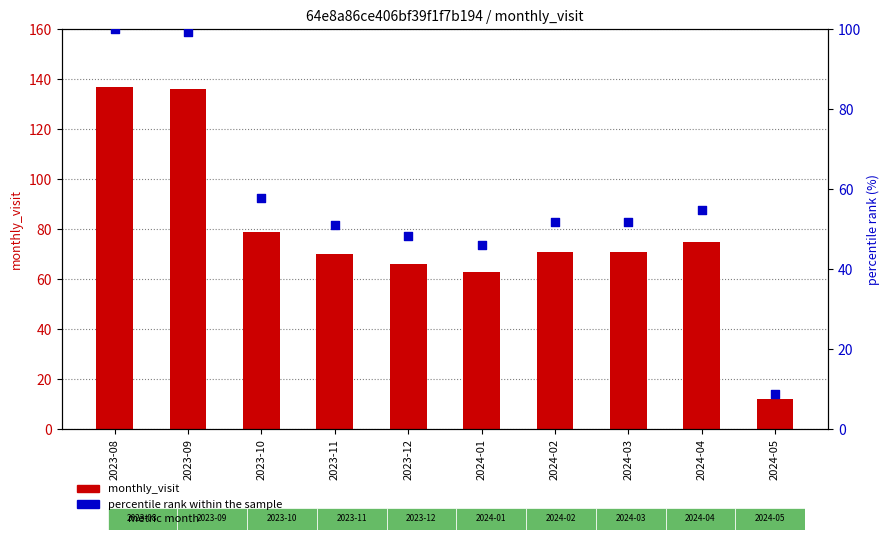

What is the total value across all series at 2023-10?

136.7